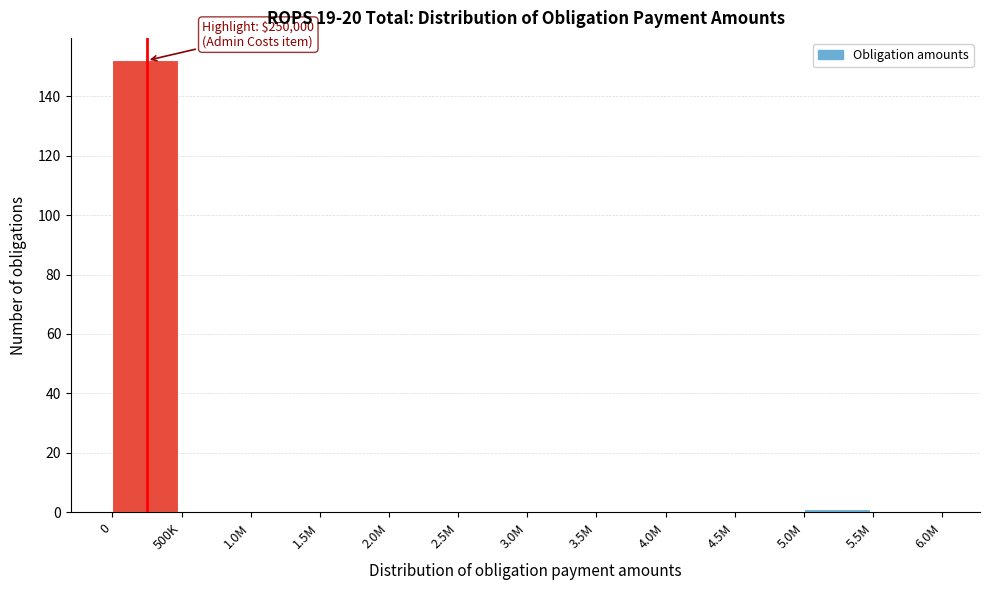

Reading right to left, extract all data points from this chart.

5.5M=0	5.0M=1	4.5M=0	4.0M=0	3.5M=0	3.0M=0	2.5M=0	2.0M=0	1.5M=0	1.0M=0	500K=0	0=152